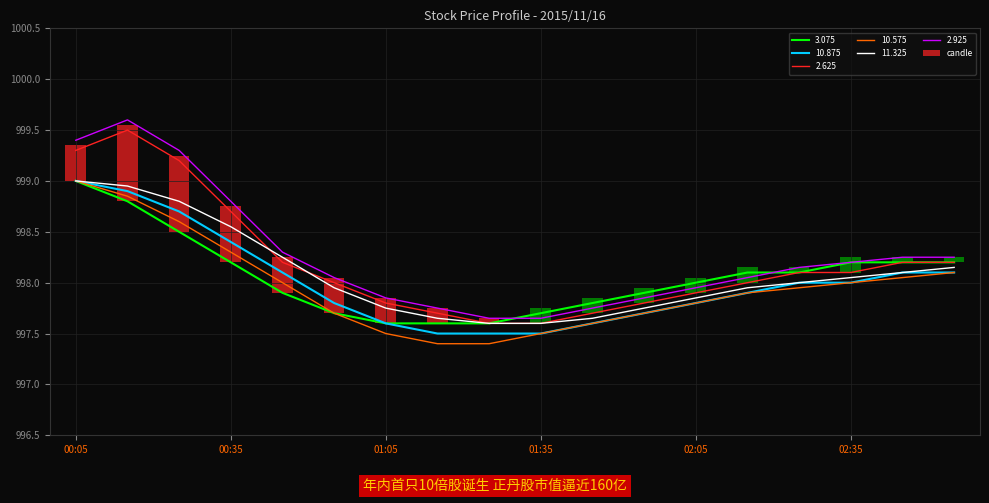

Does the chart contain any negative values?

No